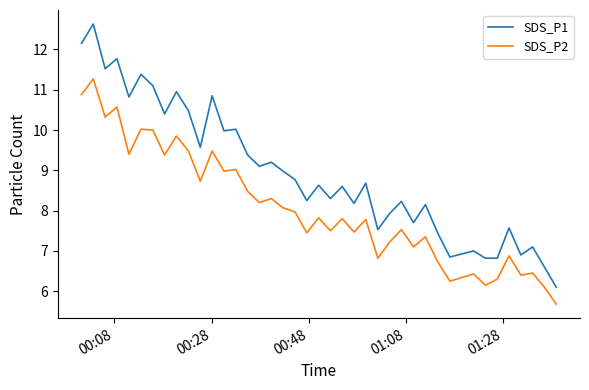

True or false: SDS_P1 and SDS_P2 intersect in this chart.

False